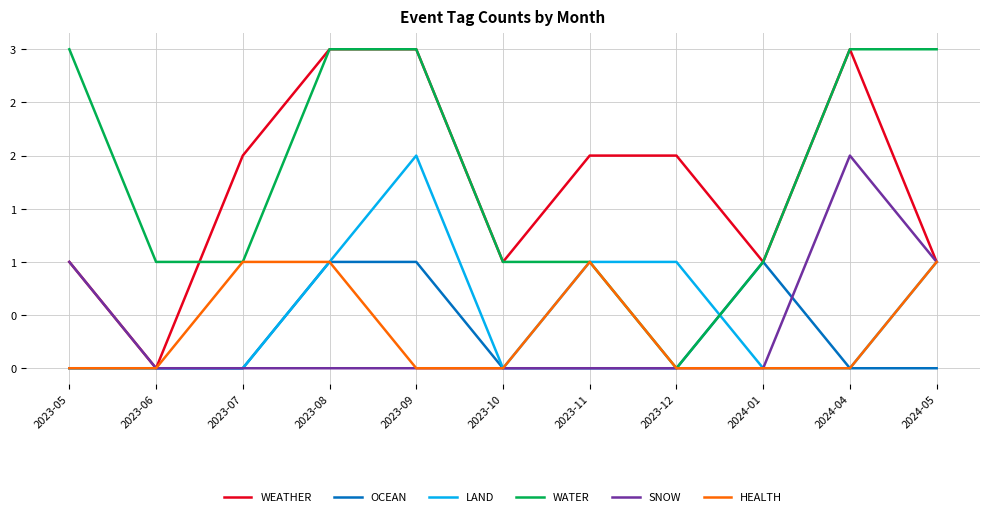

Reading left to right, what are all the values shown in this chart?

WEATHER: 1	0	2	3	3	1	2	2	1	3	1
OCEAN: 0	0	0	1	1	0	0	0	1	0	0
LAND: 0	0	0	1	2	0	1	1	0	0	1
WATER: 3	1	1	3	3	1	1	0	1	3	3
SNOW: 1	0	0	0	0	0	0	0	0	2	1
HEALTH: 0	0	1	1	0	0	1	0	0	0	1